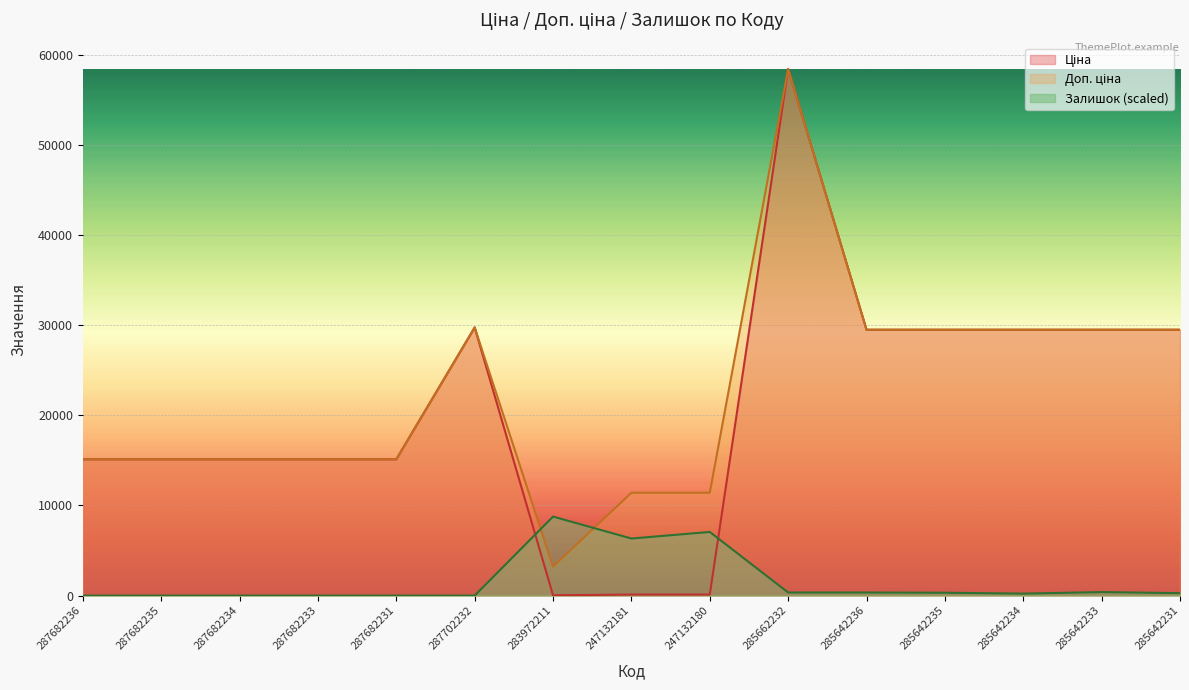

How many interior local valleys does the Доп. ціна series have?

1